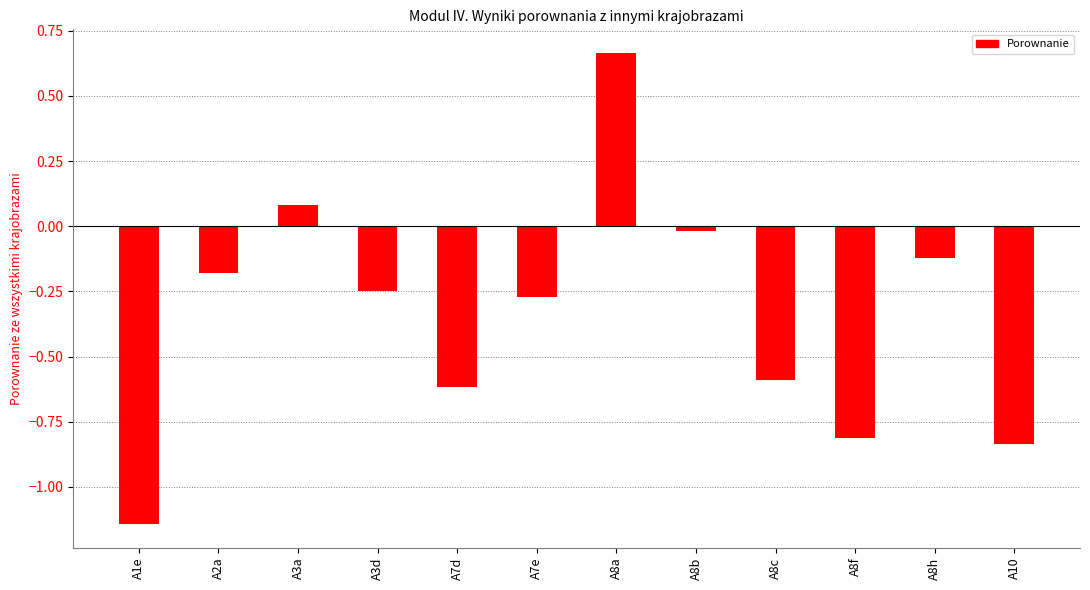

True or false: the data shows -0.5 at A7e.

False